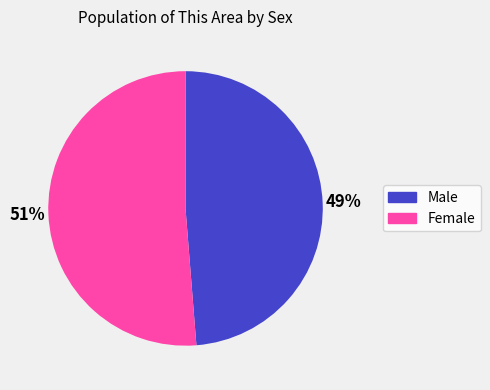

Which category has the biggest portion of the pie?

Female